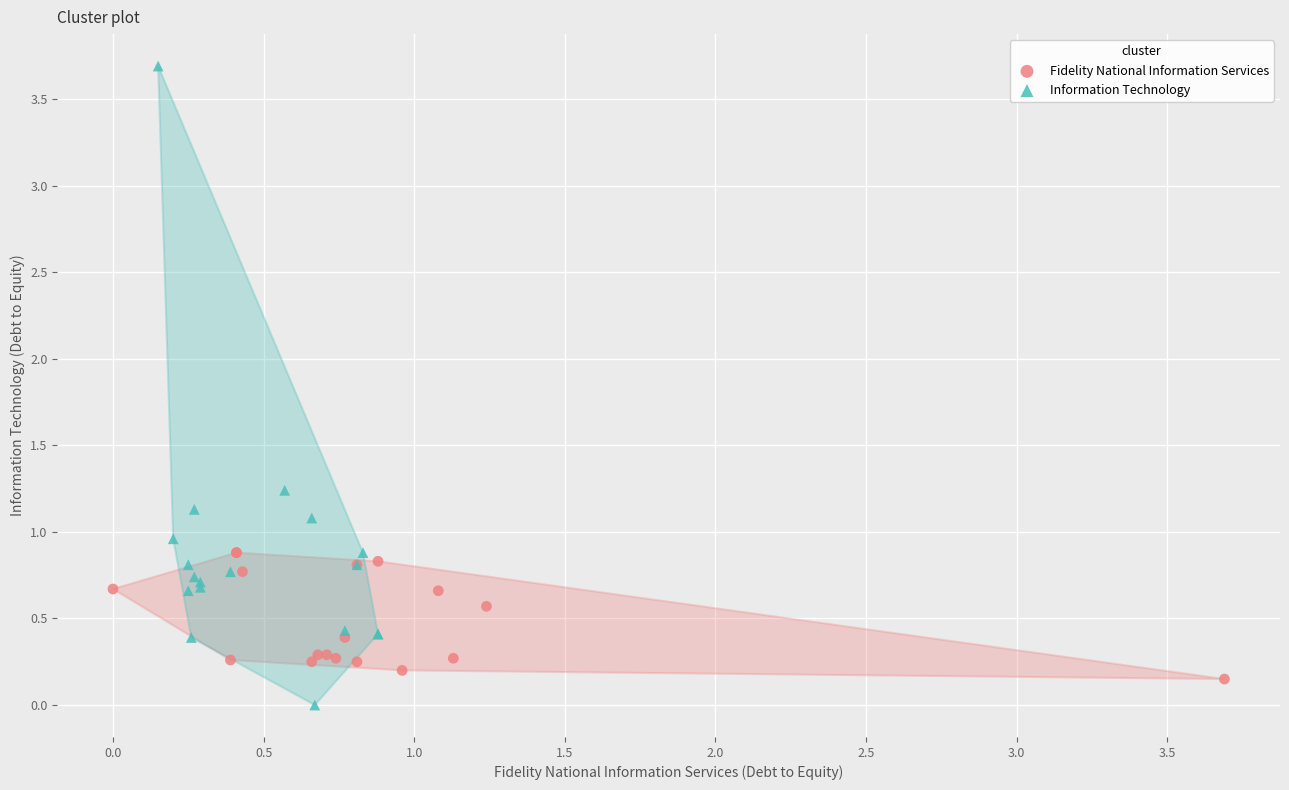

What are all the series names shown in the legend?

Fidelity National Information Services, Information Technology